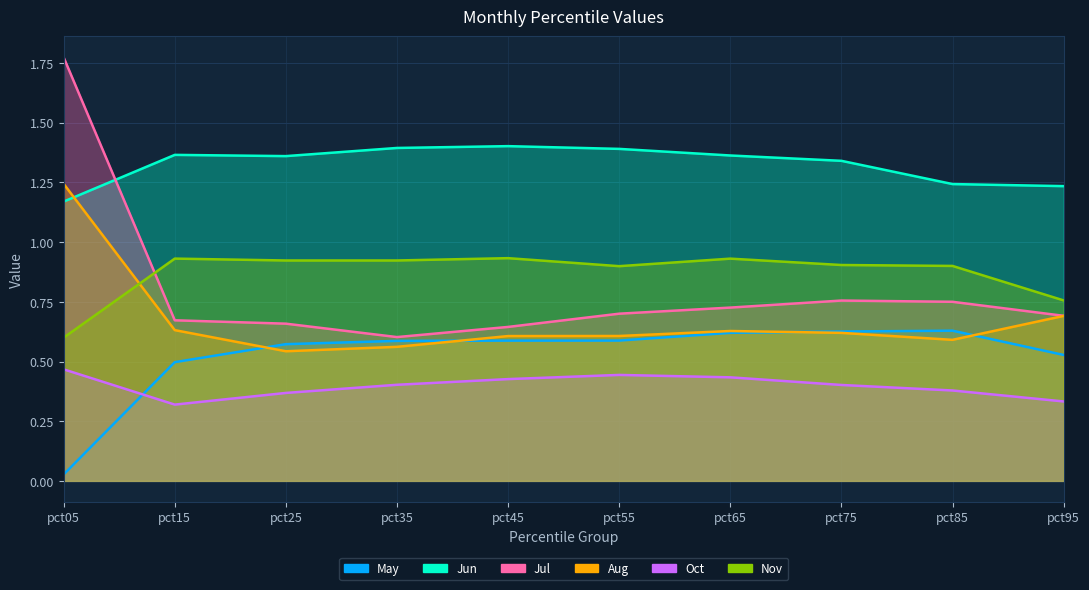

Rank the series by their maximum value, from highest to lowest.

Jul, Jun, Aug, Nov, May, Oct